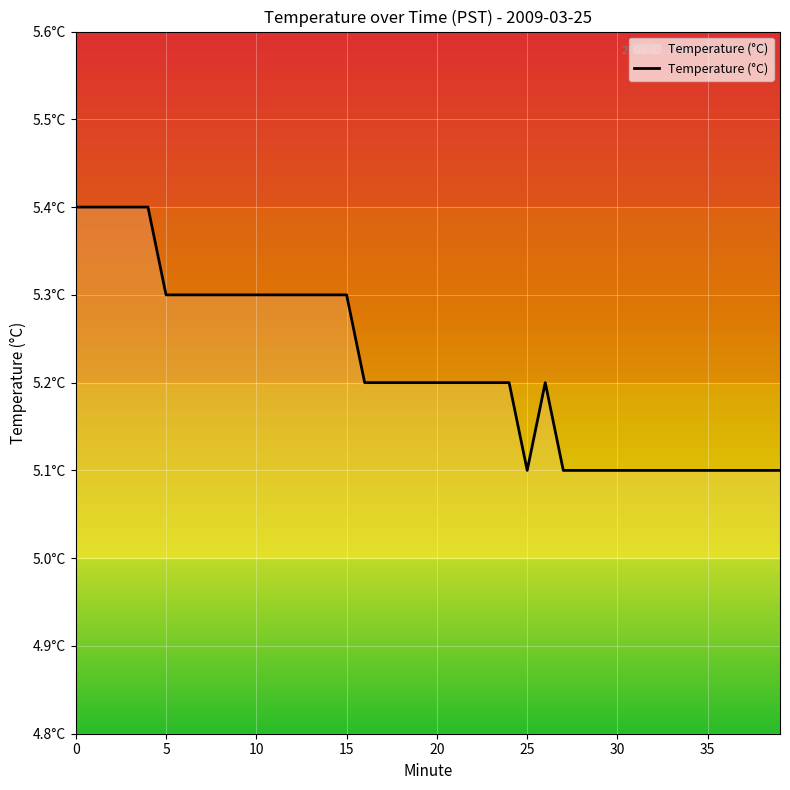

What is the value of the 9th point from the left?

5.3